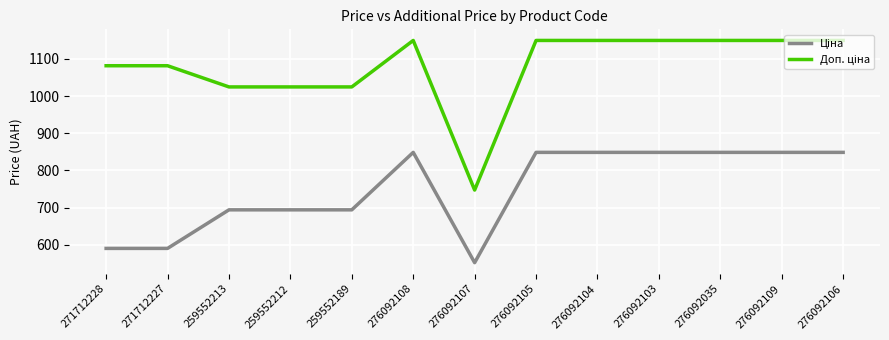

What is the maximum value shown in the chart?

1149.7